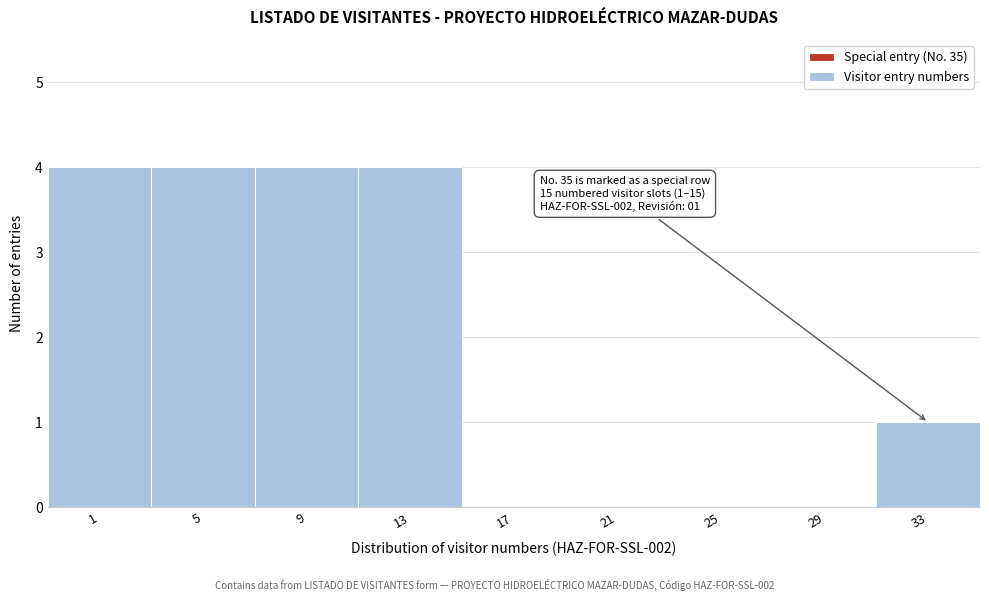

Reading left to right, extract all data points from this chart.

1=4	5=4	9=4	13=4	17=0	21=0	25=0	29=0	33=1